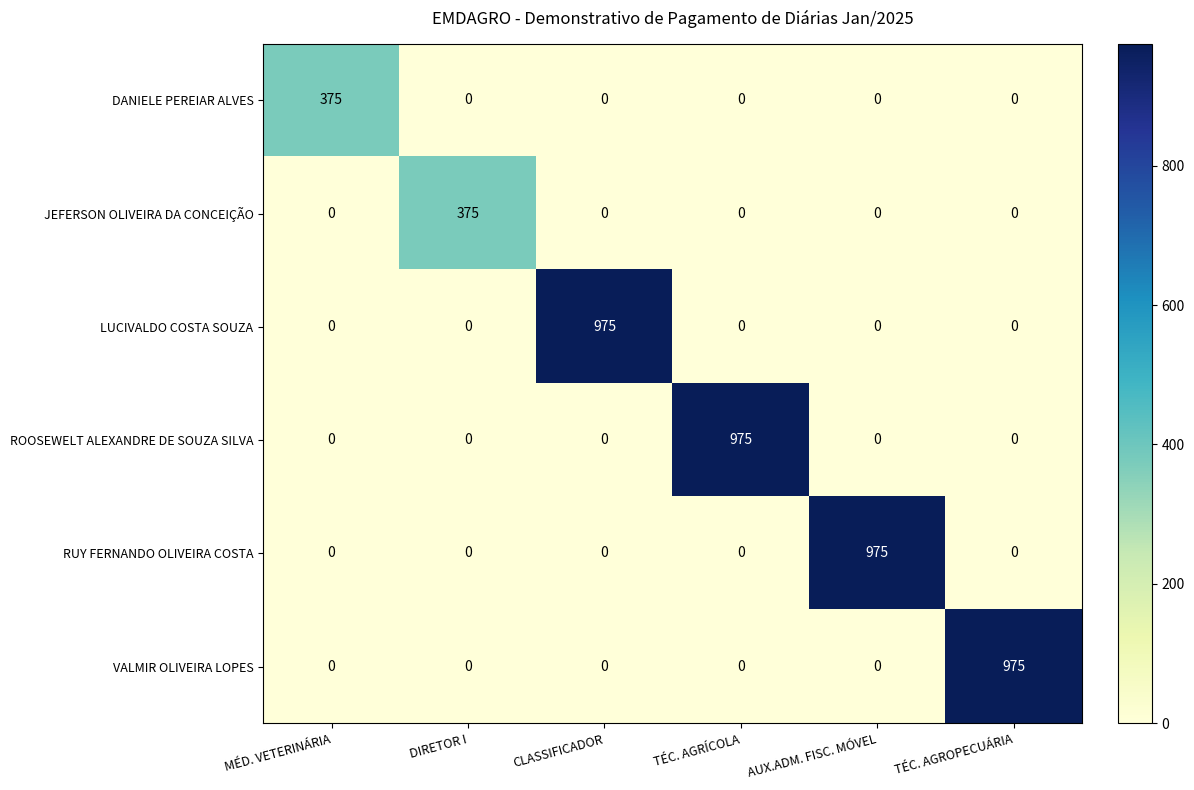

At how many categories does at least one series exceed 410?

4